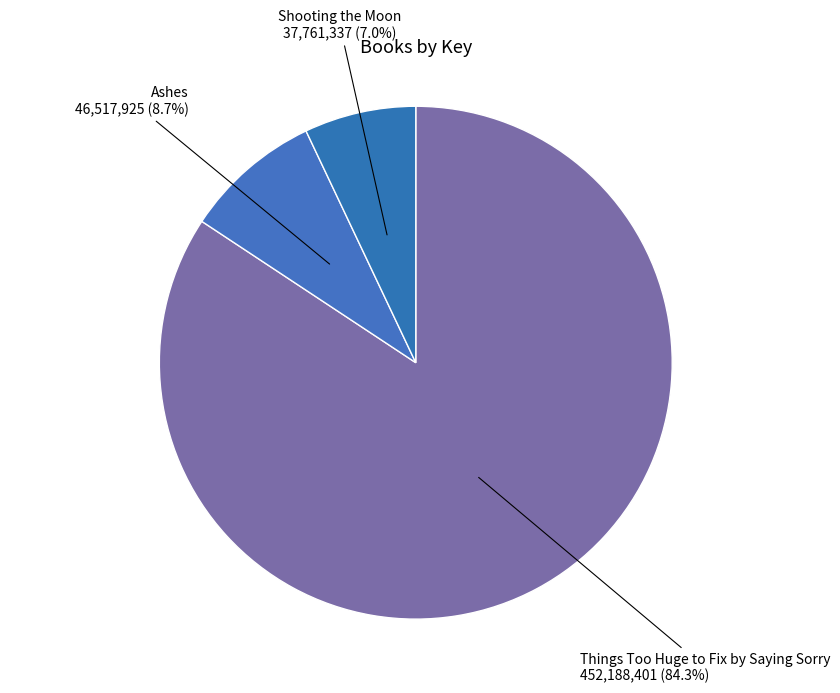

Count the number of slices in the pie.

3